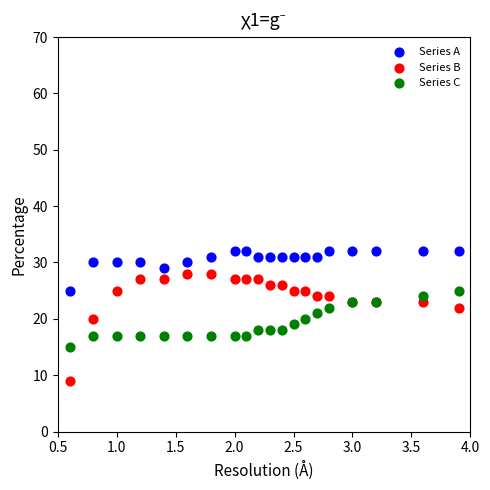

Which series has the widest spread of Y values?

Series B